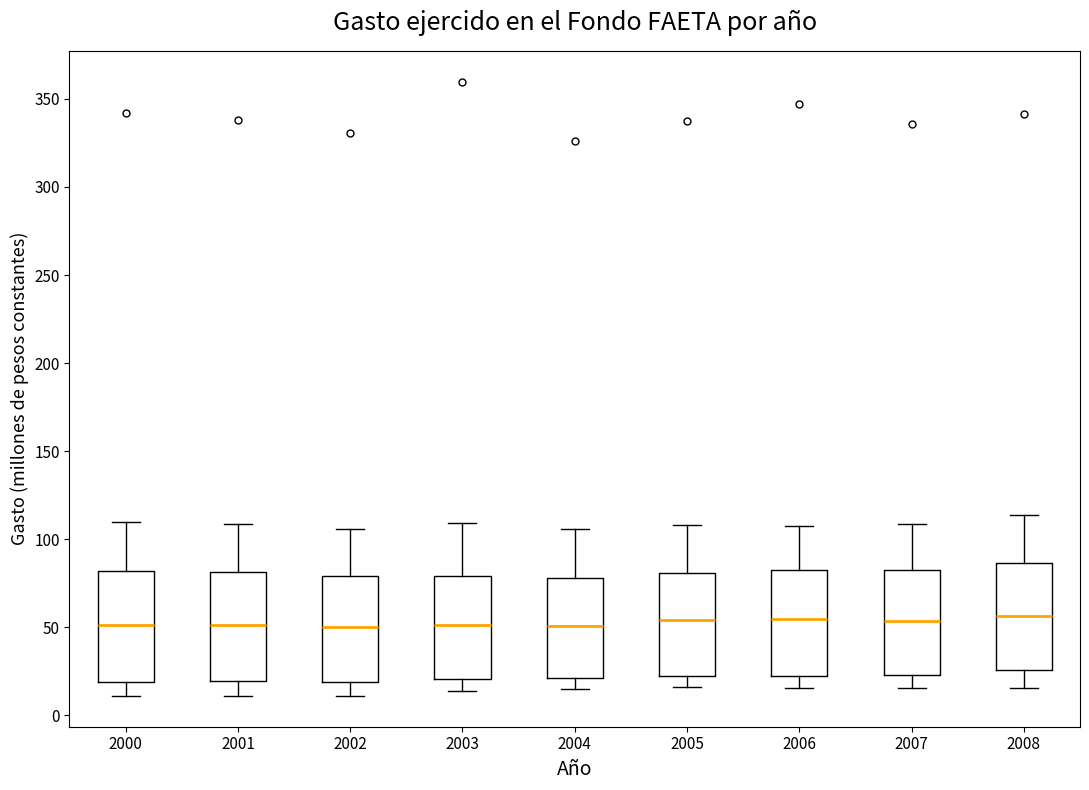

Reading left to right, read every box against the y-axis: the position of its median line, the range the box covers, and the ends of its whiskers. The values are not printed on the chart, so give them approximately, as read against the axis.

2000: median 50, box 20 to 80, whiskers 10 to 110
2001: median 50, box 20 to 80, whiskers 10 to 110
2002: median 50, box 20 to 80, whiskers 10 to 105
2003: median 50, box 20 to 80, whiskers 15 to 110
2004: median 50, box 20 to 80, whiskers 15 to 105
2005: median 55, box 25 to 80, whiskers 15 to 110
2006: median 55, box 20 to 85, whiskers 15 to 110
2007: median 55, box 25 to 85, whiskers 15 to 110
2008: median 55, box 25 to 85, whiskers 15 to 115